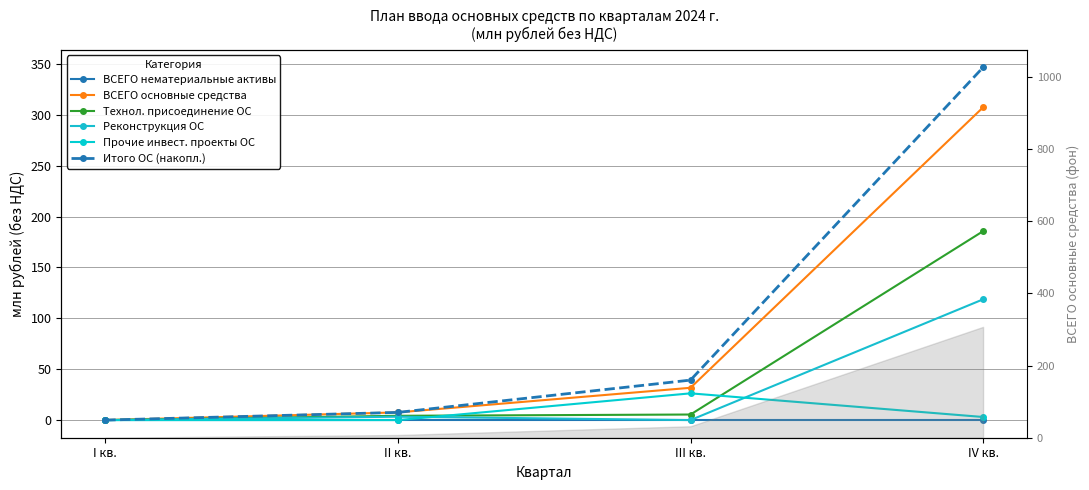

List the labels in order of Технол. присоединение ОС value, smallest first.

I кв., II кв., III кв., IV кв.